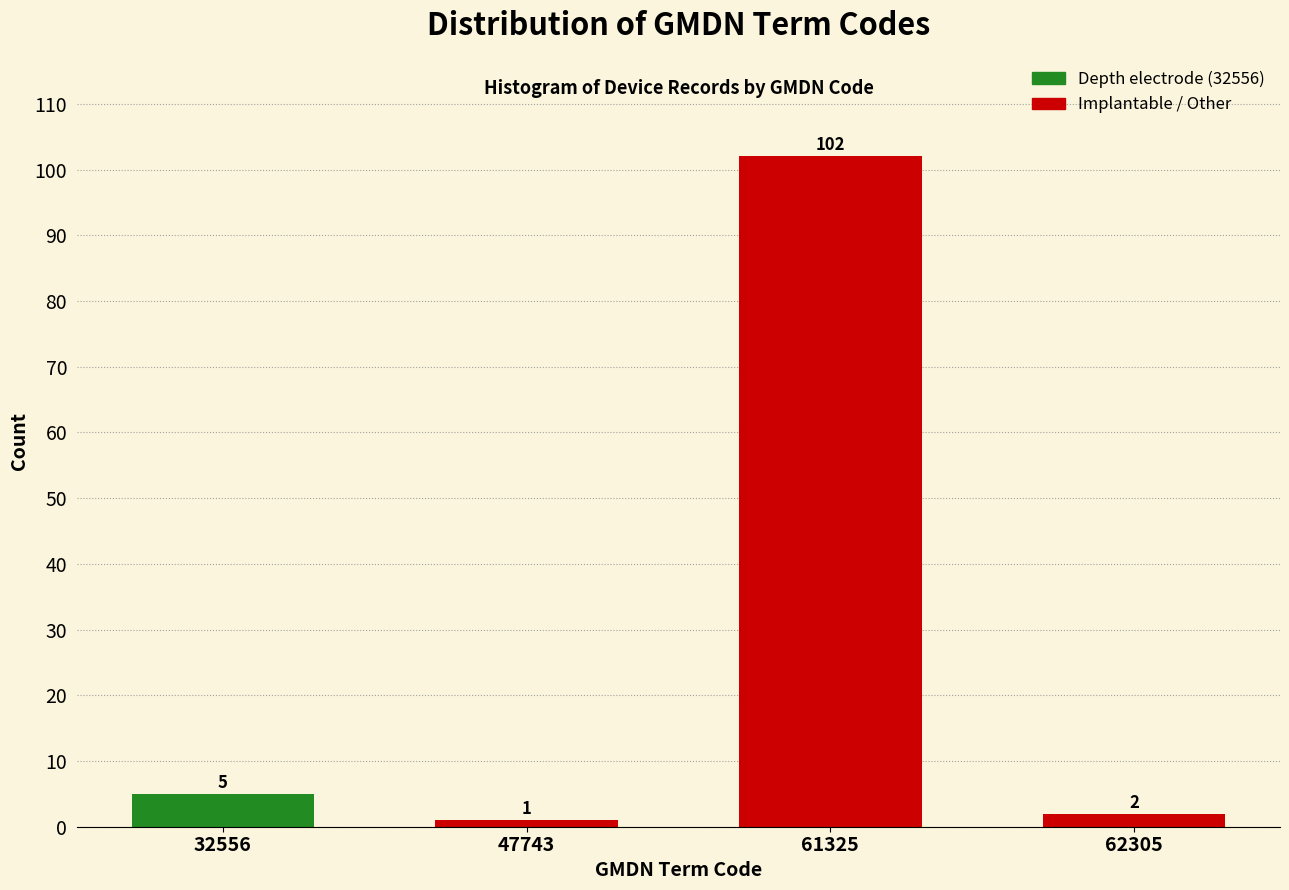

Reading right to left, what are all the values shown in this chart?

62305=2	61325=102	47743=1	32556=5